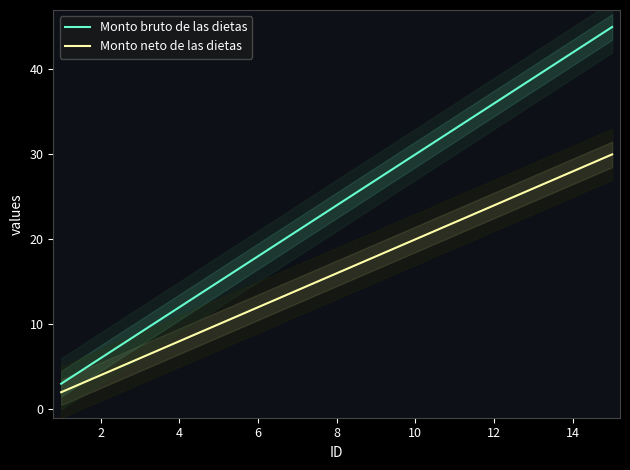

True or false: Monto bruto de las dietas and Monto neto de las dietas intersect in this chart.

False